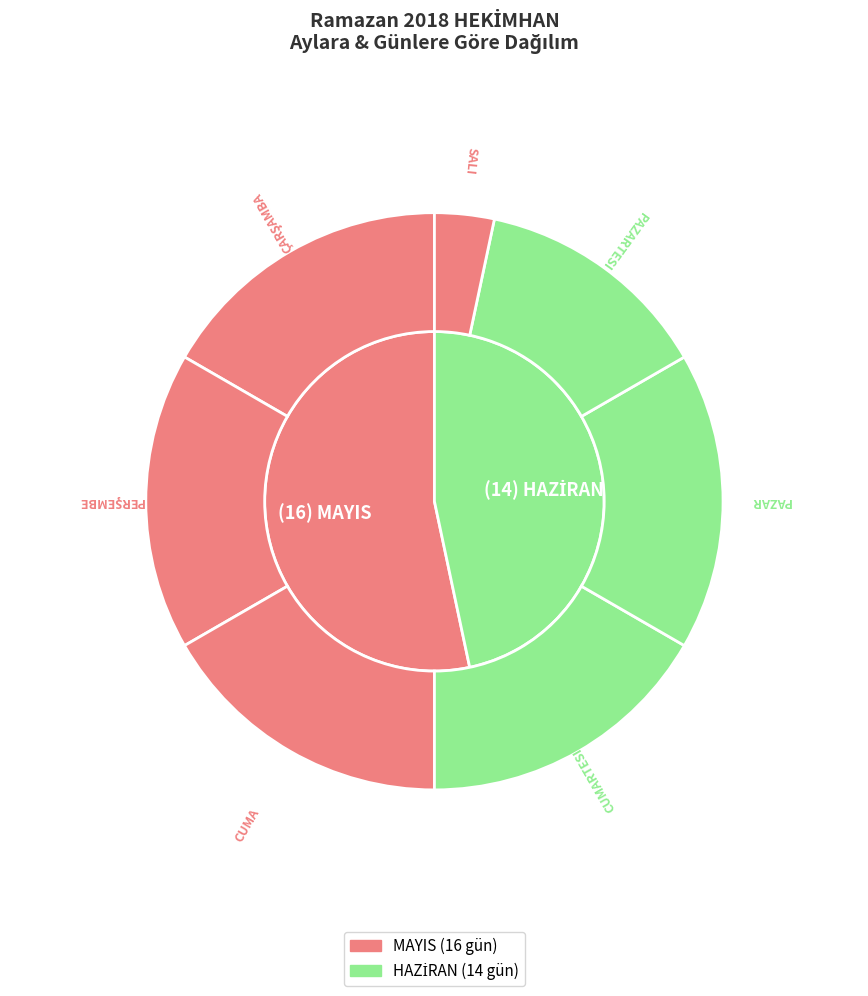

To the nearest percent, what percentage of the pie is HAZİRAN?

47%